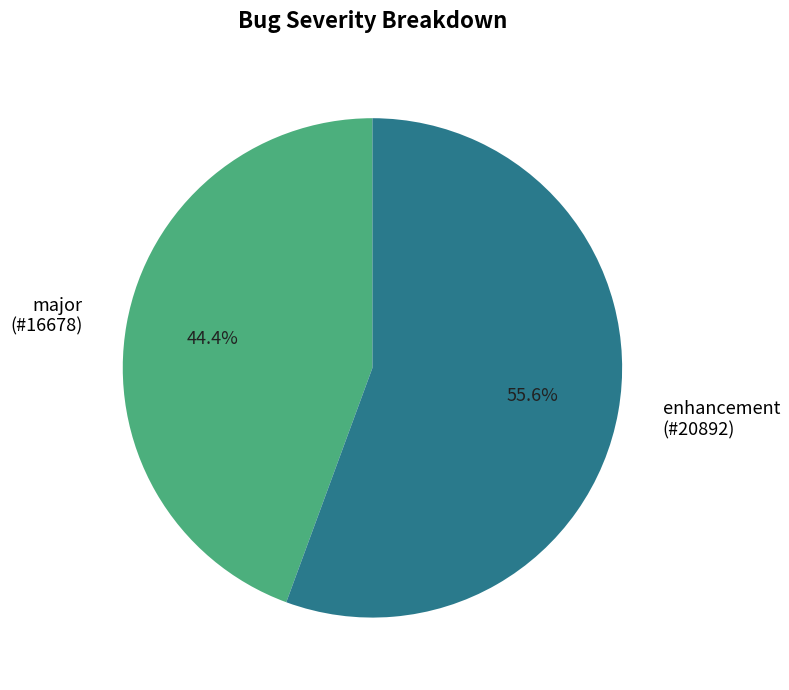

Rank the categories by value from highest to lowest.

enhancement, major